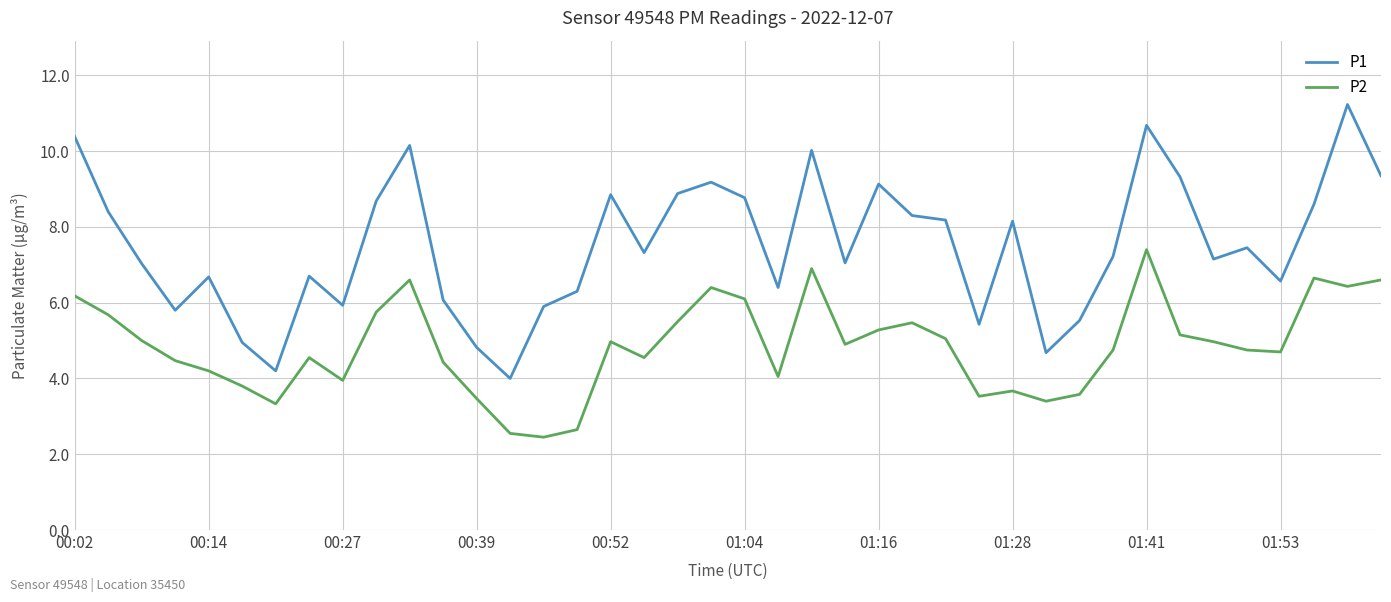

Which series has the largest total across all categories?

P1